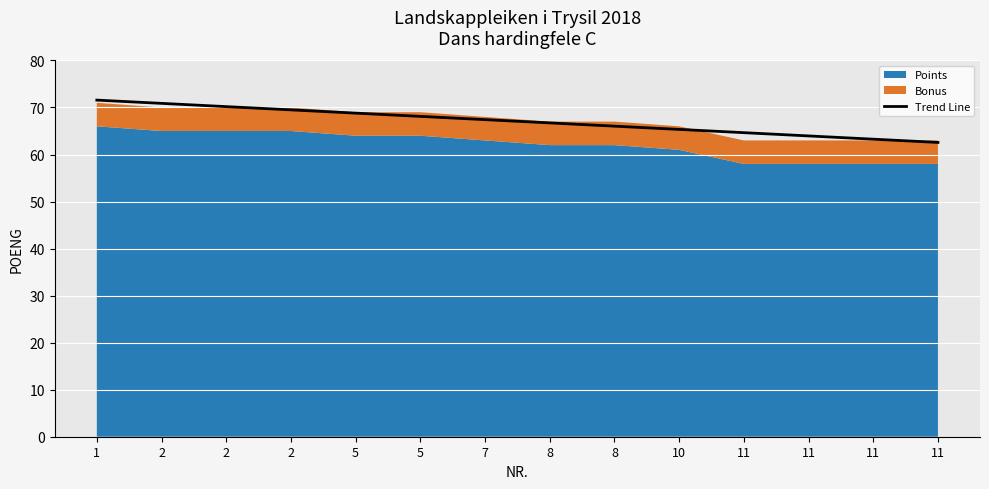

List the labels in order of value, smallest first.

11, 11, 11, 11, 10, 8, 8, 7, 5, 5, 2, 2, 2, 1